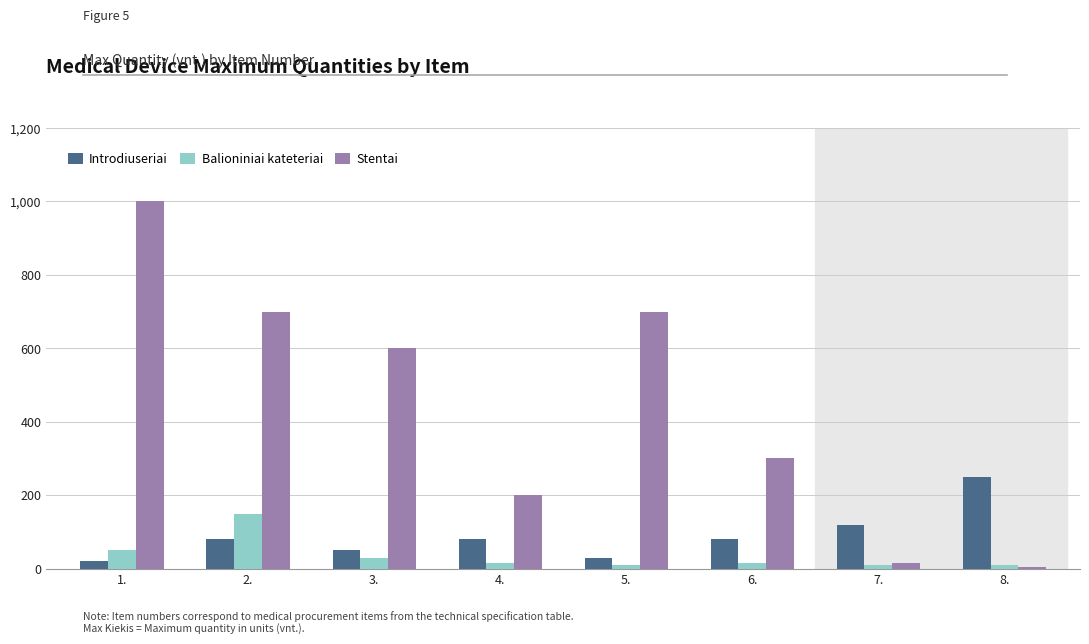

The Balioniniai kateteriai series shows 30 at 3.. True or false?

True